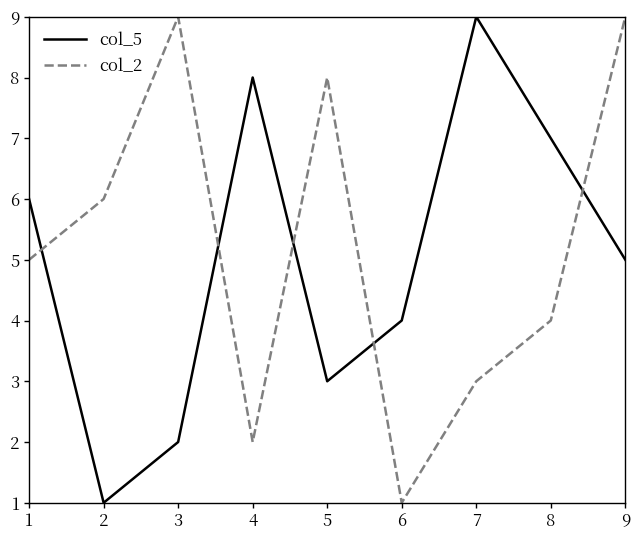

How many col_5 values are between 3 and 7?

5